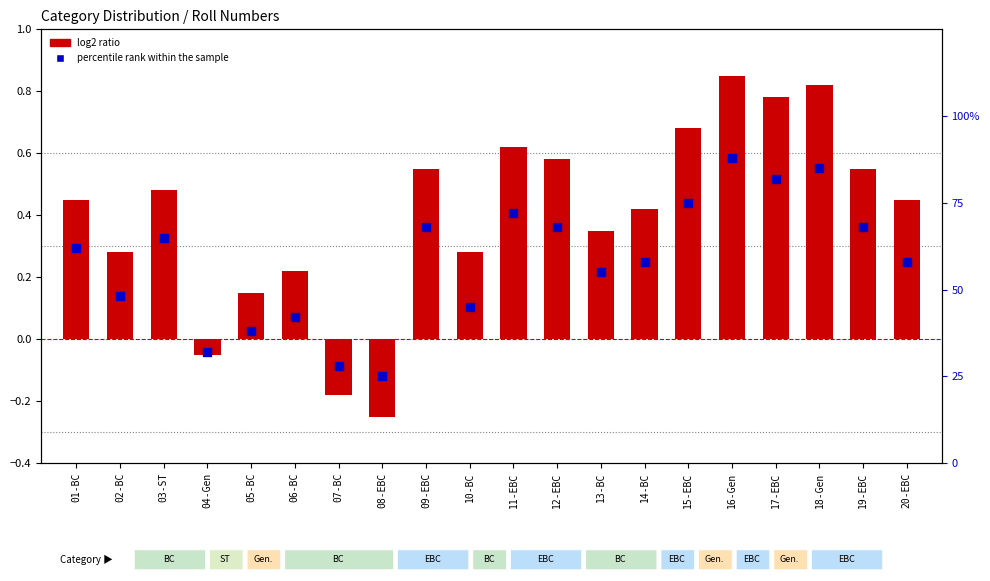

Which series has the largest total across all categories?

percentile rank within the sample